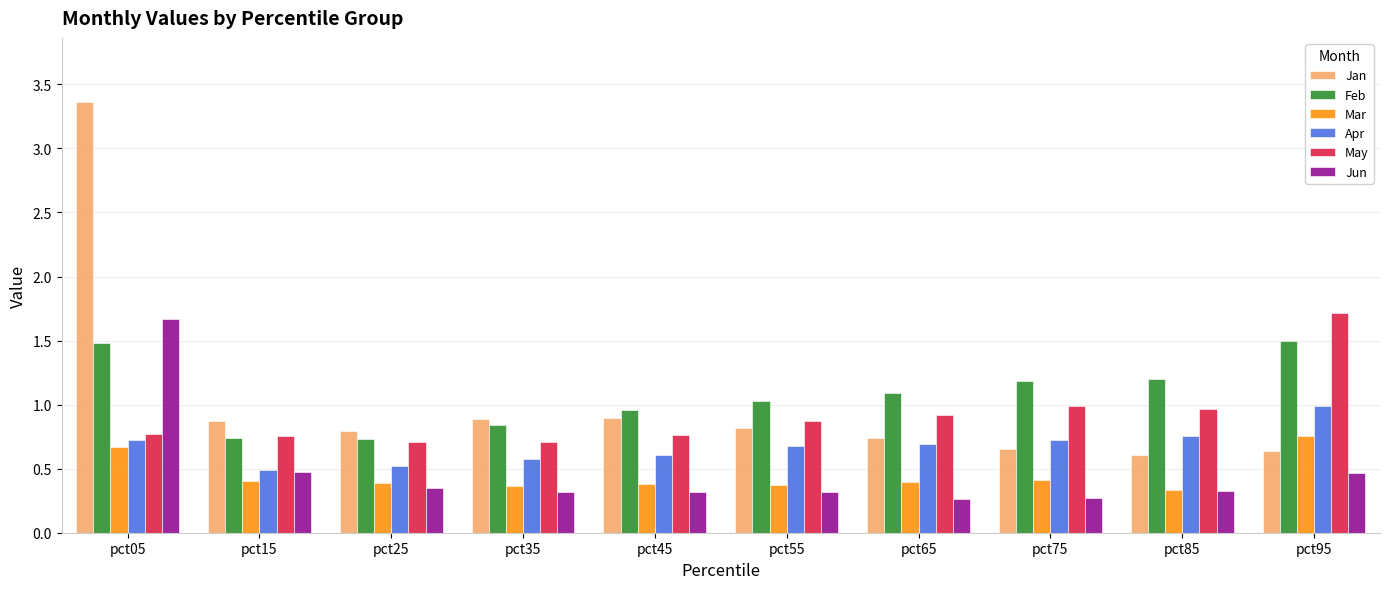

How many series are shown in this chart?

6